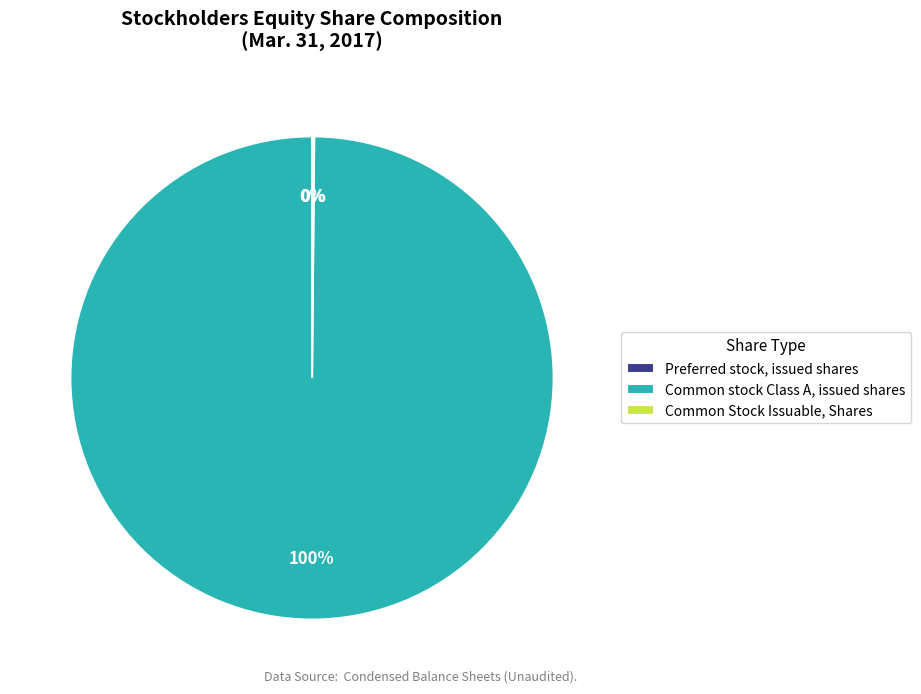

Is it true that Preferred stock, issued shares is 9% of the pie?

False